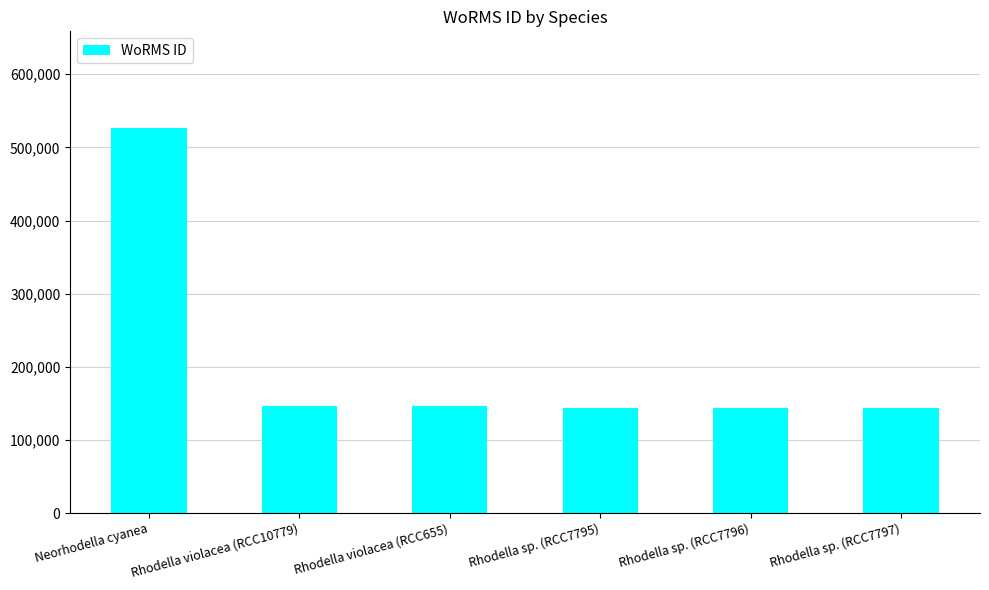

The value at Rhodella sp. (RCC7795) is 144228. True or false?

True